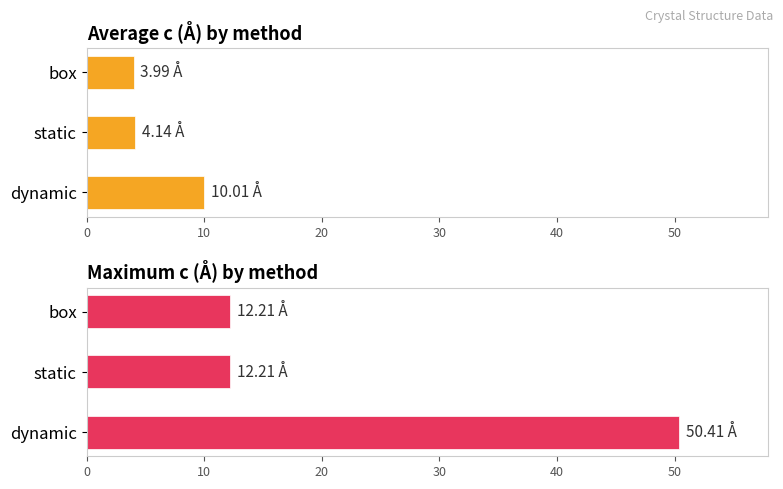

Which series has the largest total across all categories?

Maximum c (Å) by method